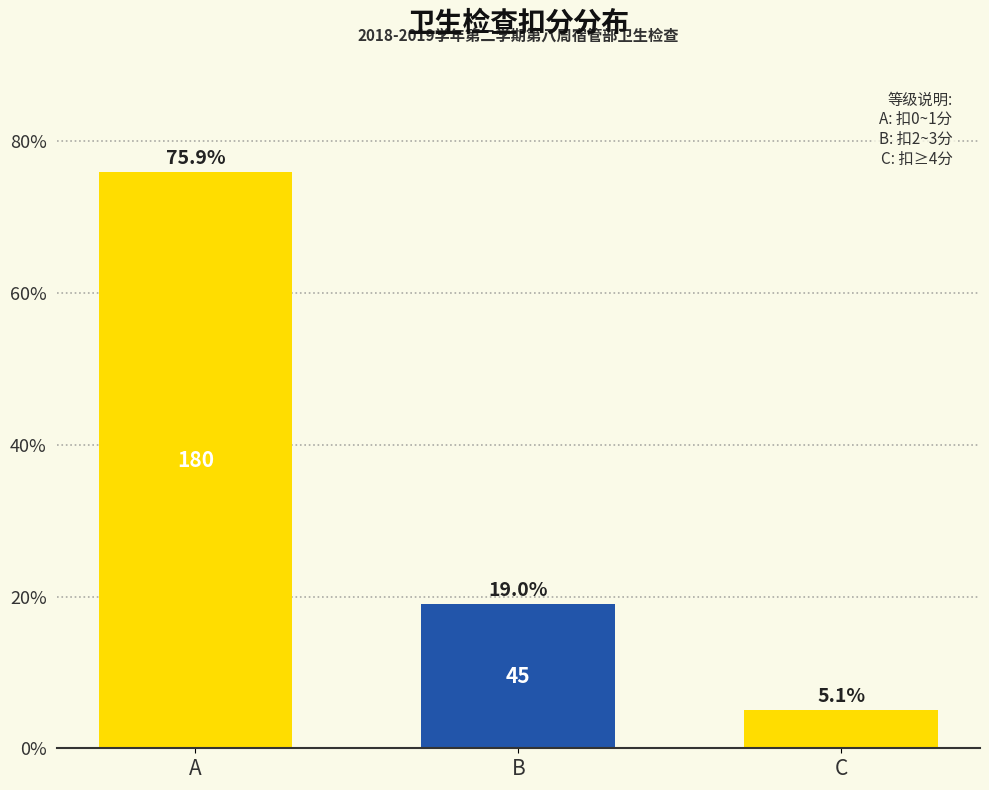

Reading right to left, list all the values displayed in this chart.

C=5.1	B=19.0	A=75.9